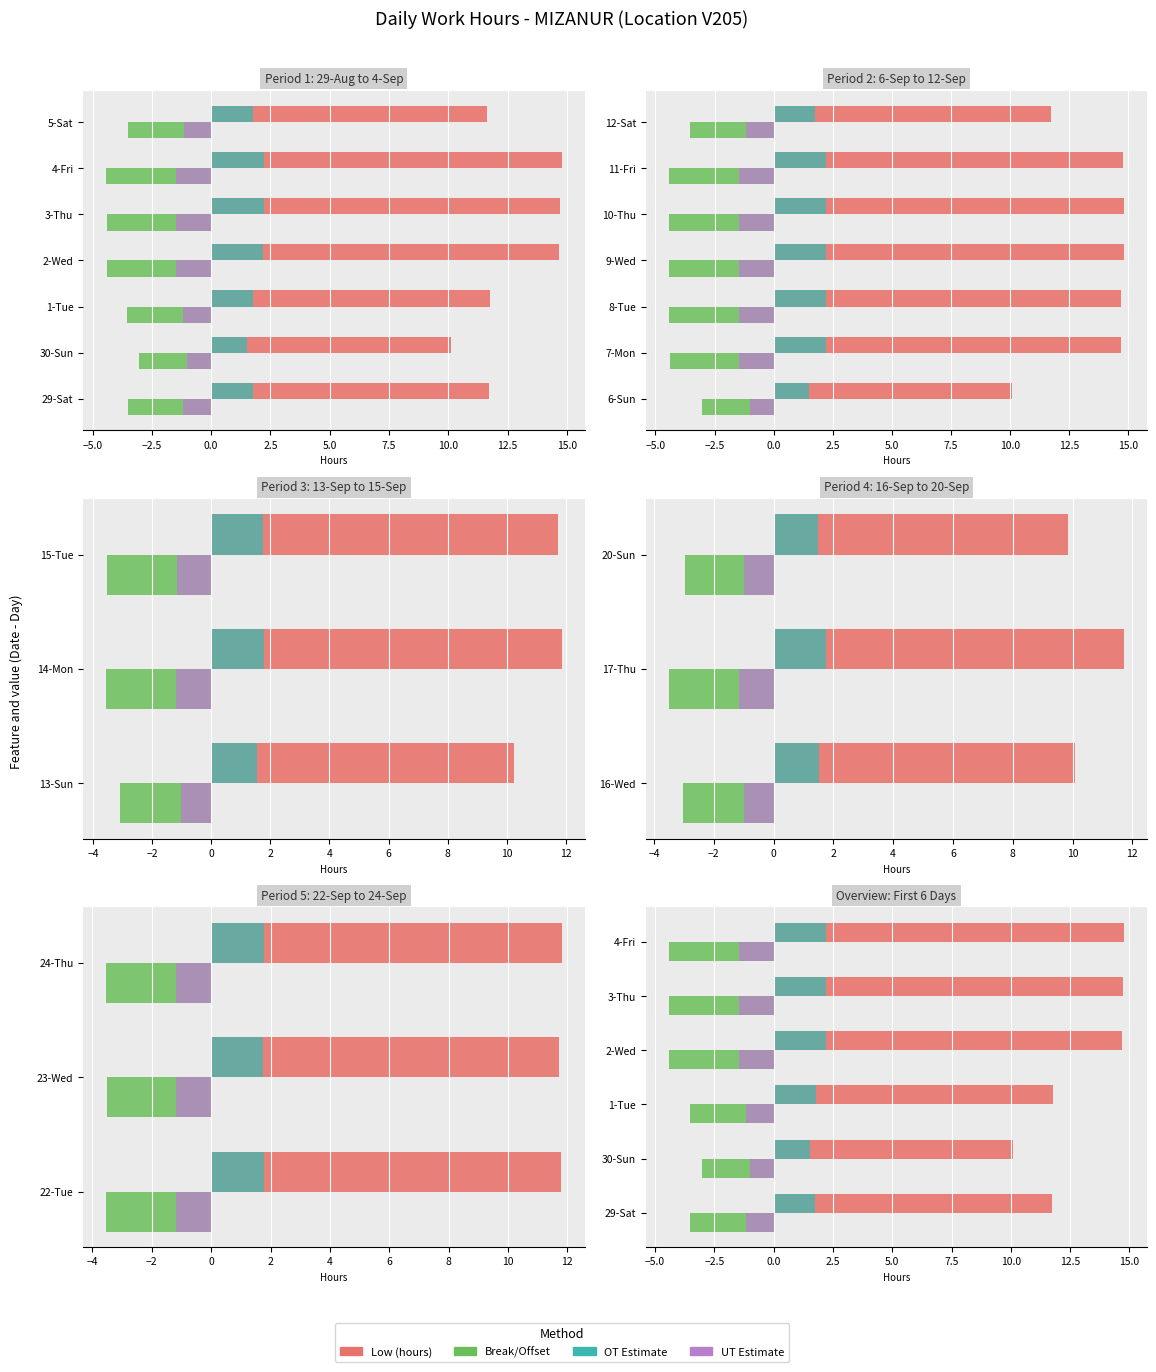

List the series in order of their overall mean, highest first.

Low (hours), OT Estimate, UT Estimate, Break/Offset